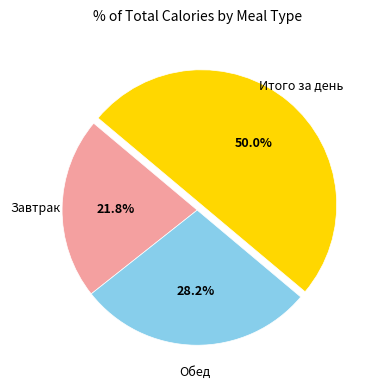

How many segments does this pie chart have?

3